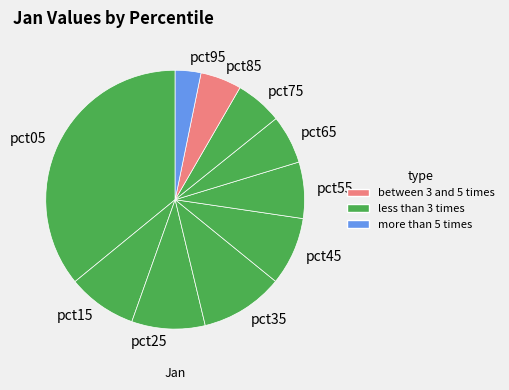

How many segments does this pie chart have?

10